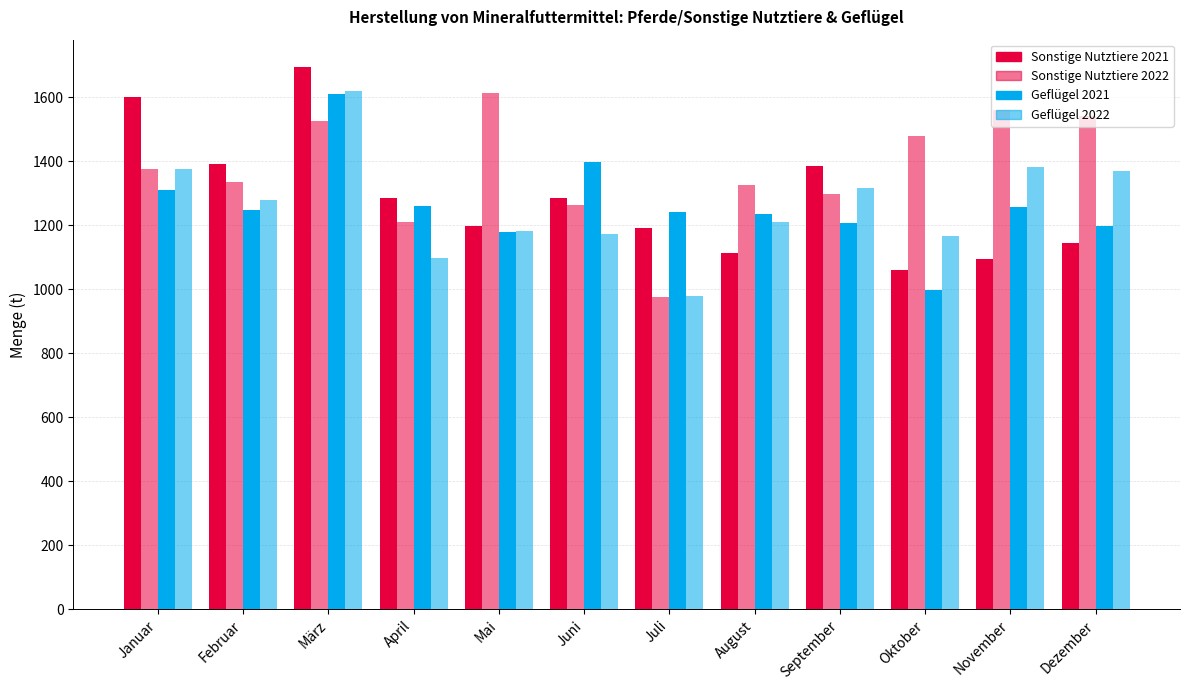

Does the chart contain any negative values?

No